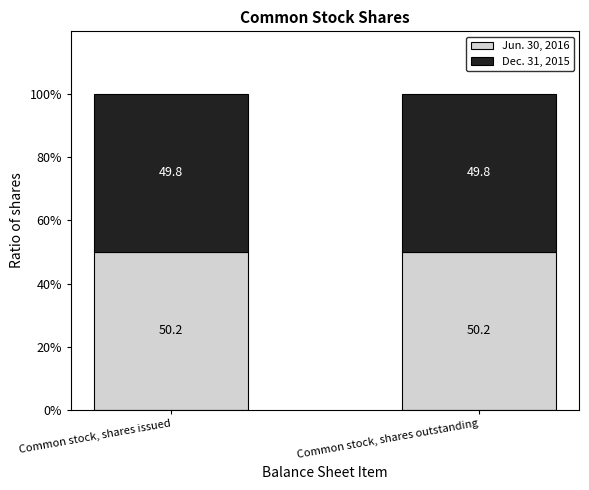

Is it true that Jun. 30, 2016 equals 29.8 at Common stock, shares outstanding?

False